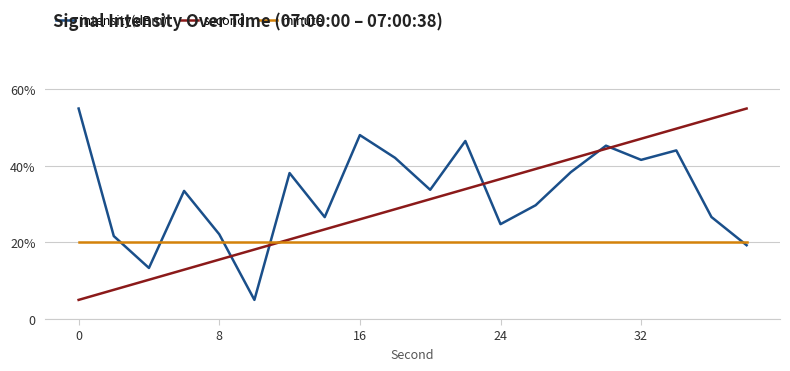

Does the chart display data point markers on the line(s)?

No